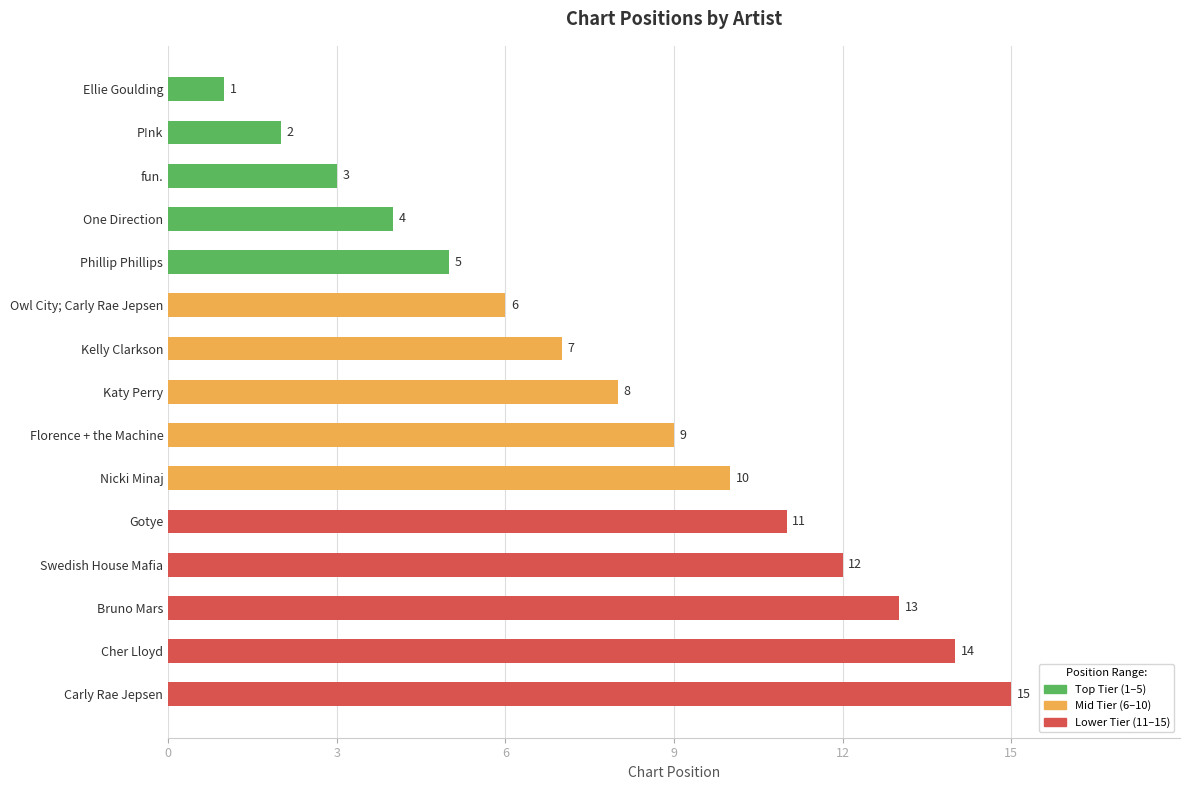

Rank the categories by value from lowest to highest.

Ellie Goulding, P!nk, fun., One Direction, Phillip Phillips, Owl City; Carly Rae Jepsen, Kelly Clarkson, Katy Perry, Florence + the Machine, Nicki Minaj, Gotye, Swedish House Mafia, Bruno Mars, Cher Lloyd, Carly Rae Jepsen